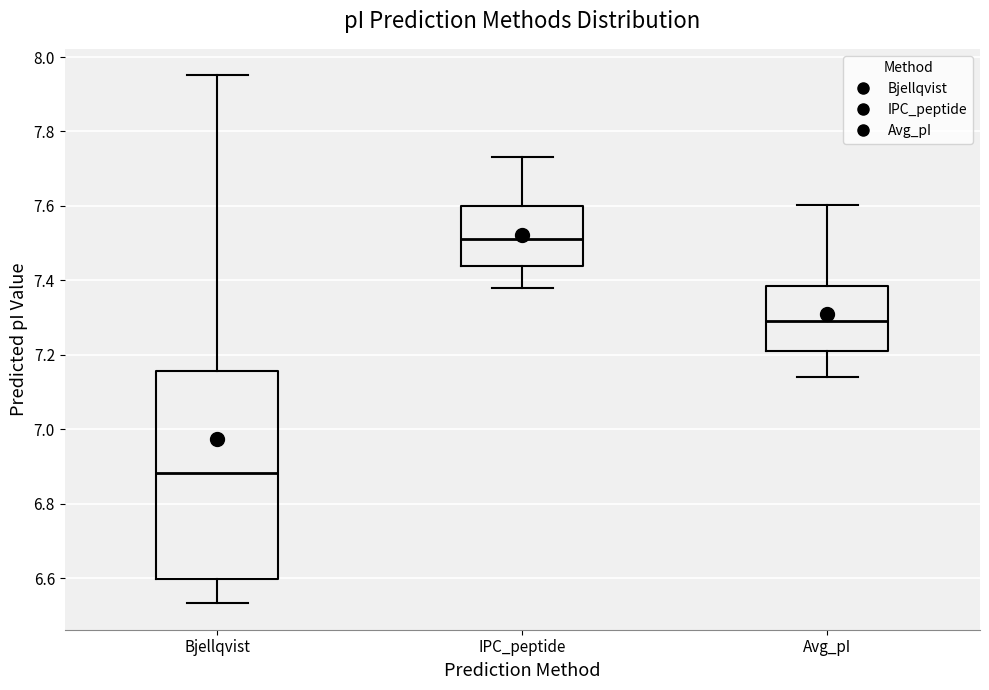

Which box is the tallest, from its lower edge to its upper edge?

Bjellqvist